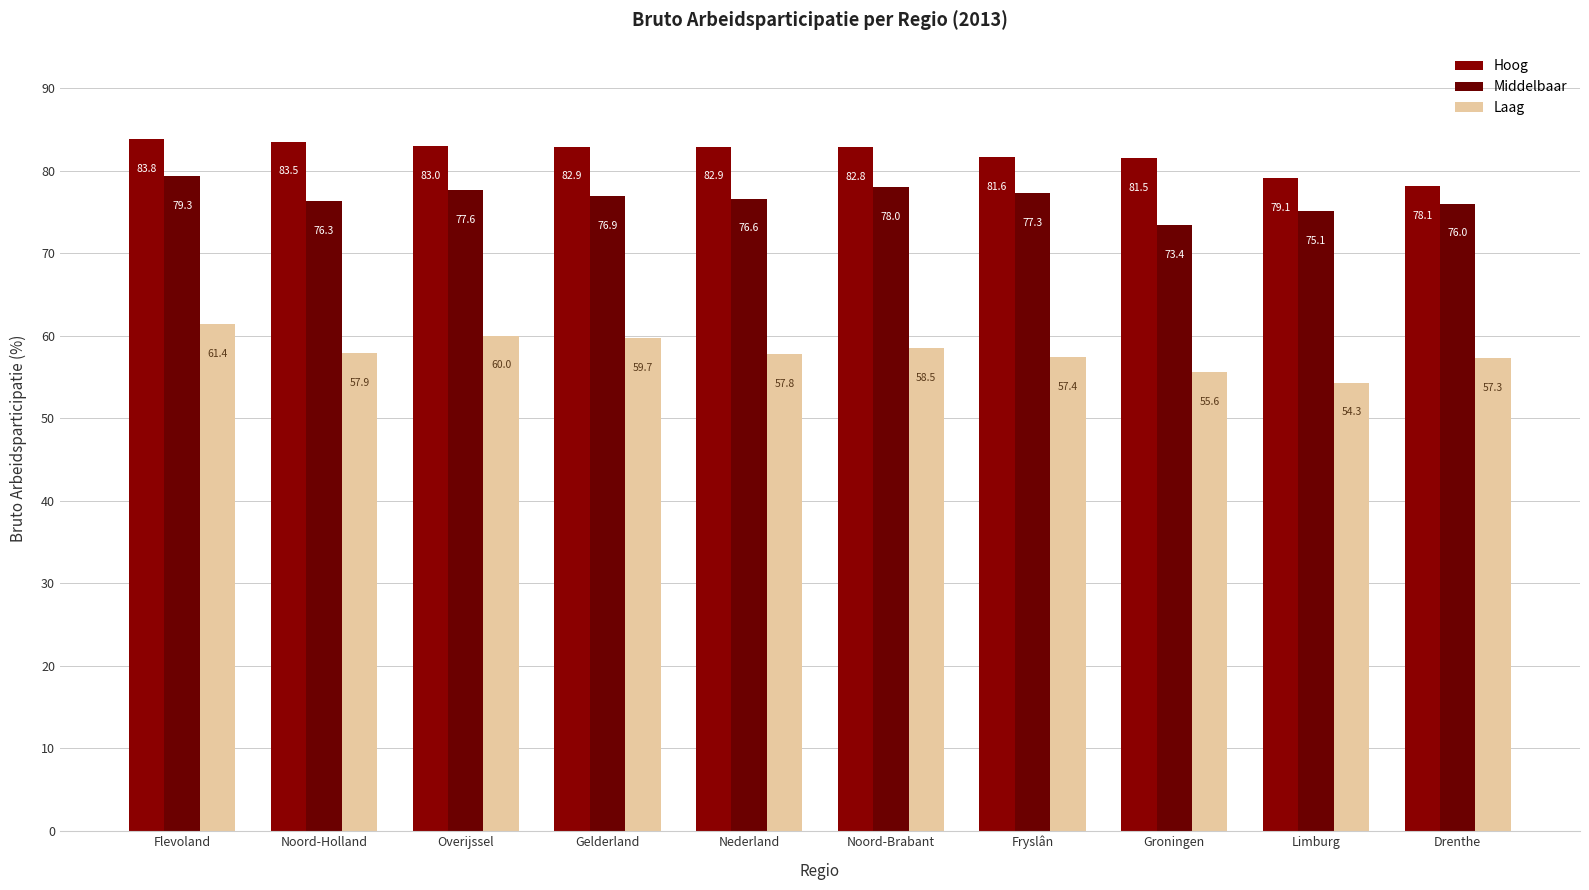

What is the spread (max minus min) of values at Fryslân?

24.2